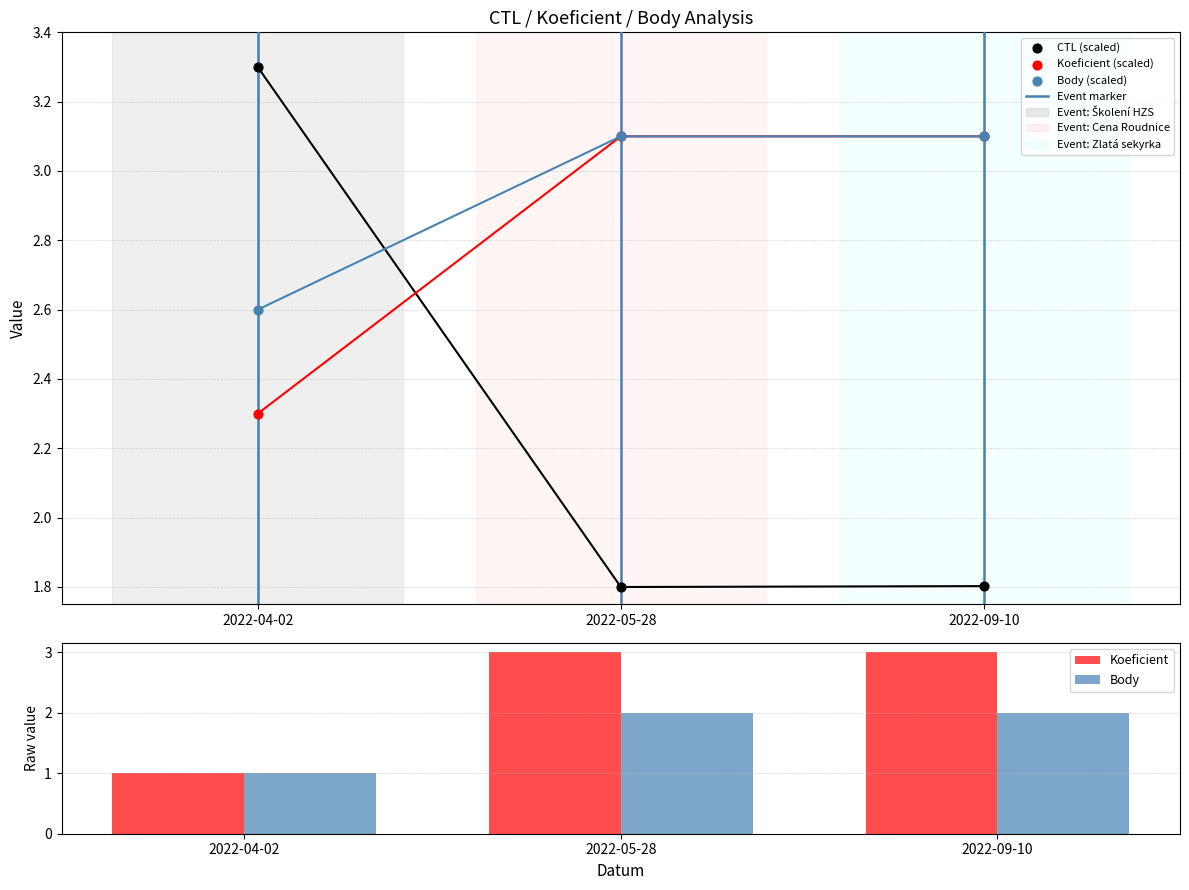

Which series has the largest Y range (max minus min)?

Koeficient